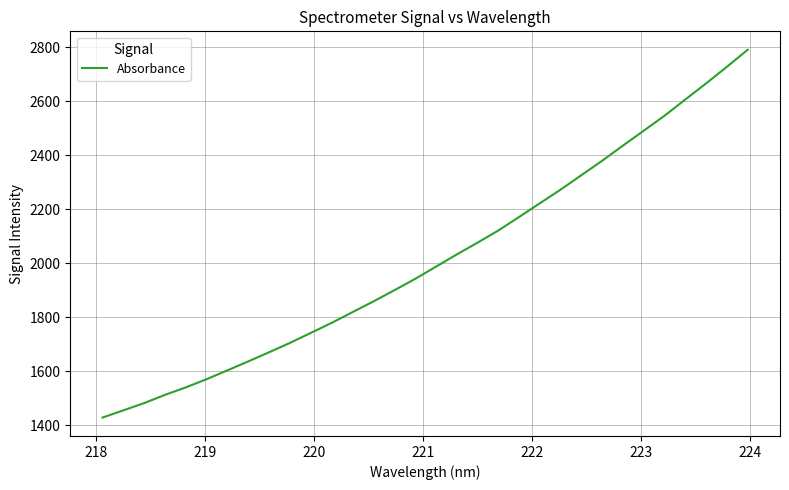

What is the sum of all values?

64491.4